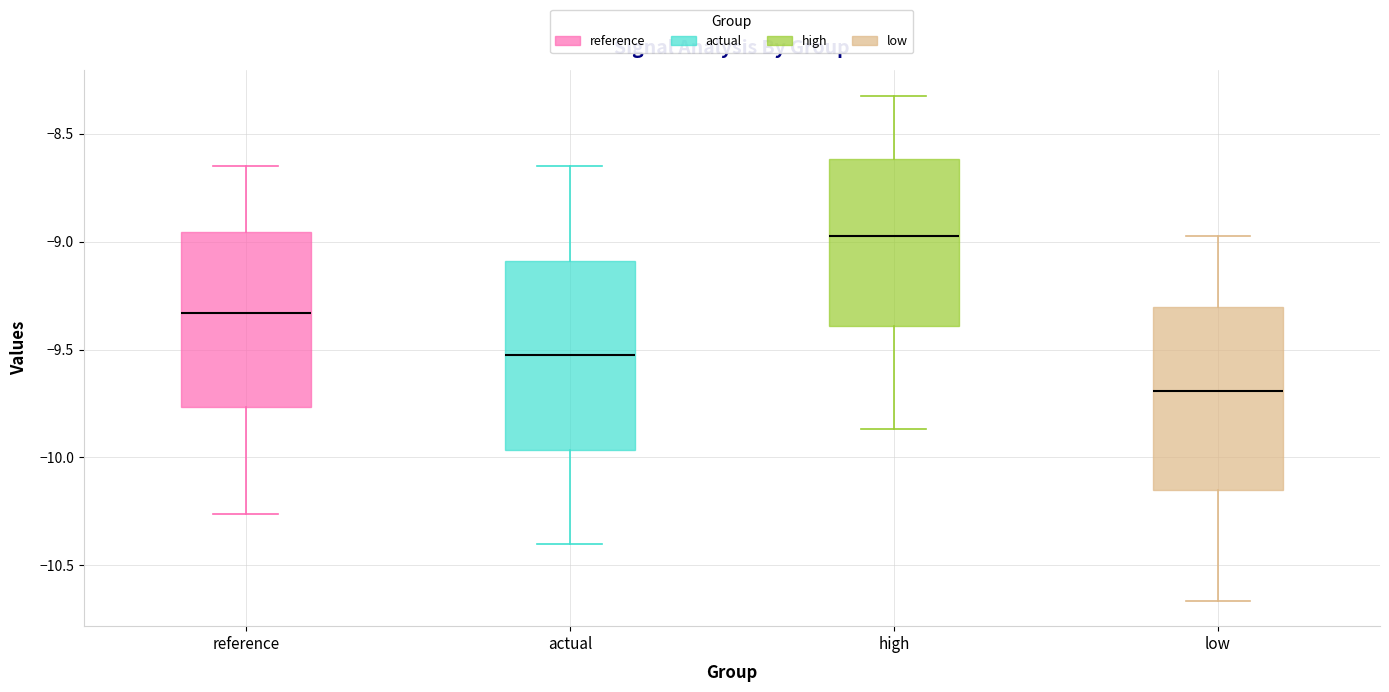

Where does the upper whisker of the box for high end on the y-axis? The values are not printed on the chart, so give them approximately, as read against the axis.

-8.30